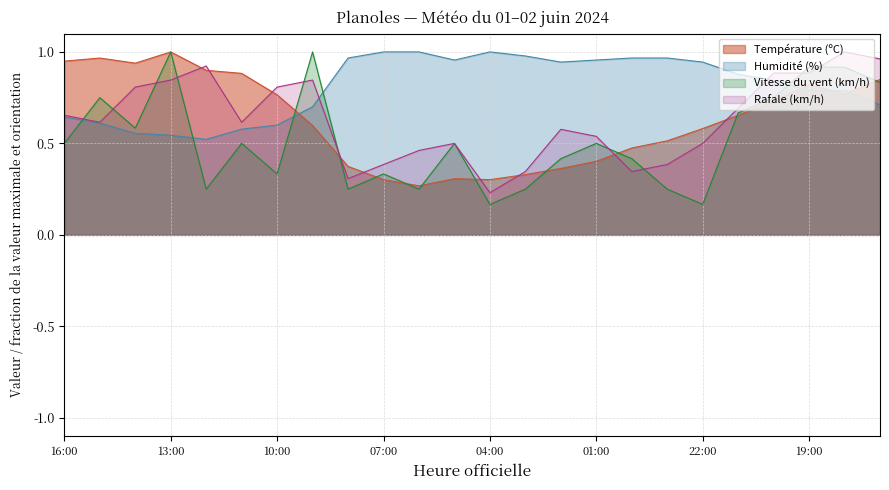

Which has a higher value, 07:00 or 01:00?

01:00